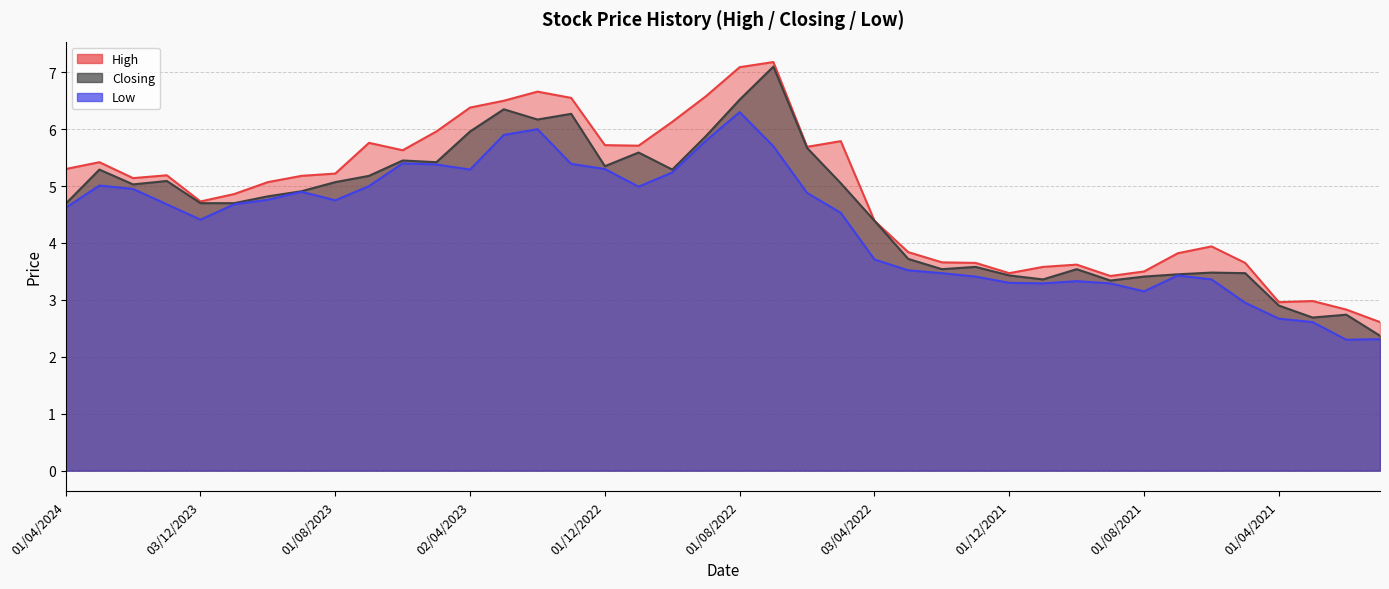

Rank the series by their average value, from lowest to highest.

Low, Closing, High